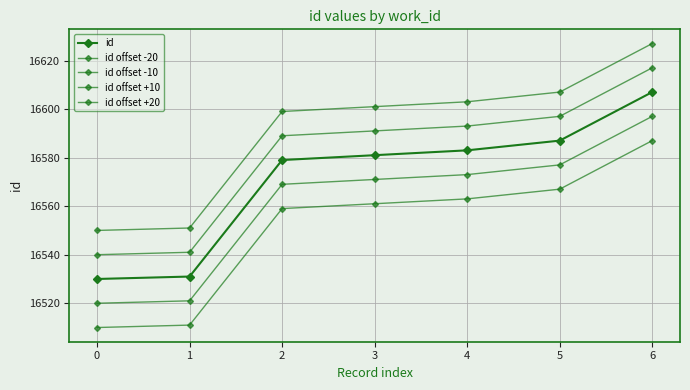

Is this an area chart (filled region under the line)?

No